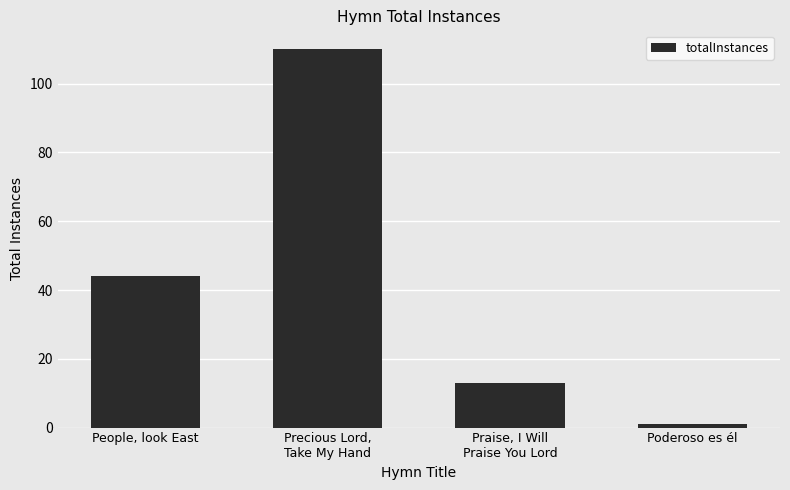

What is the approximate value at Praise, I Will
Praise You Lord?

13